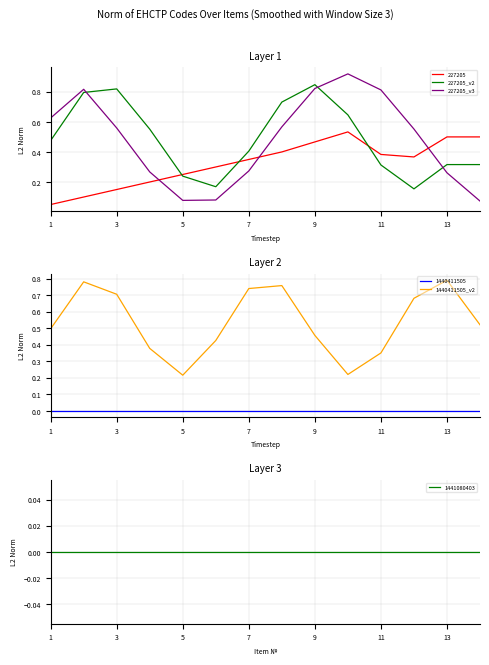

The value of 1440411505_v2 at 5 is 0.3. True or false?

False